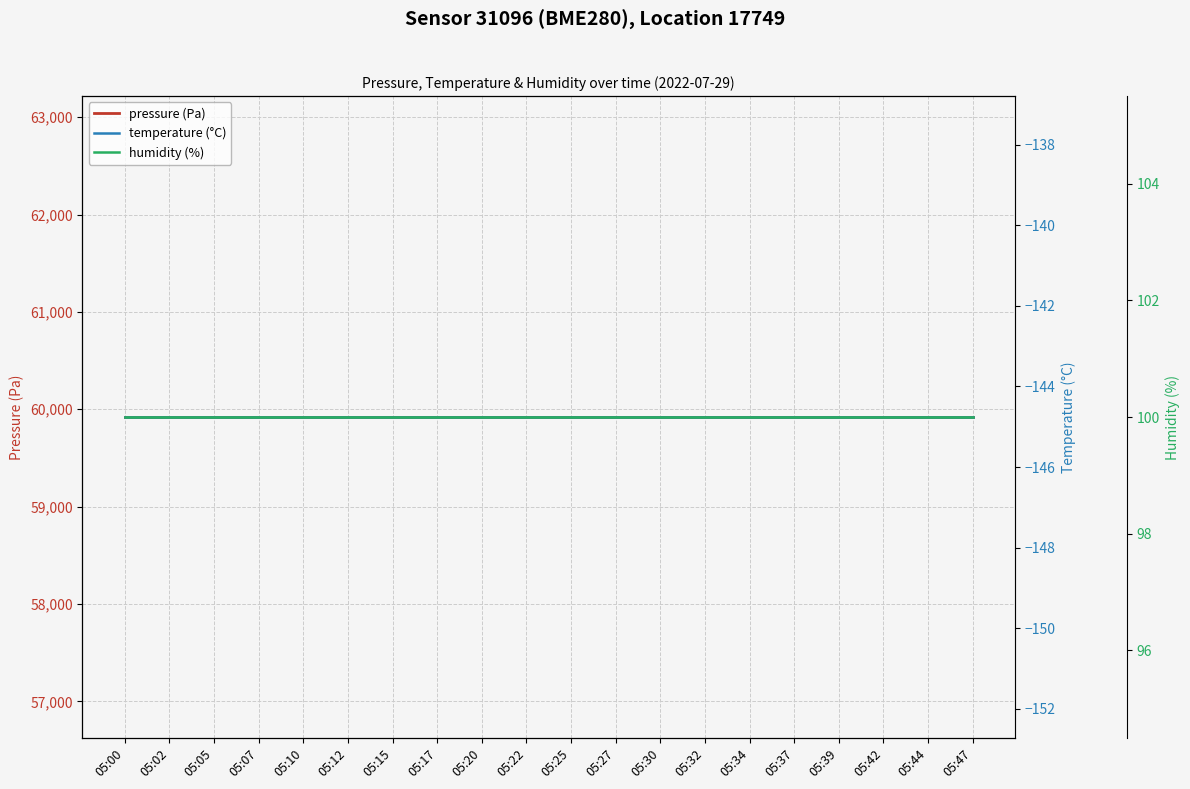

Which series has the widest spread of values?

pressure (Pa)